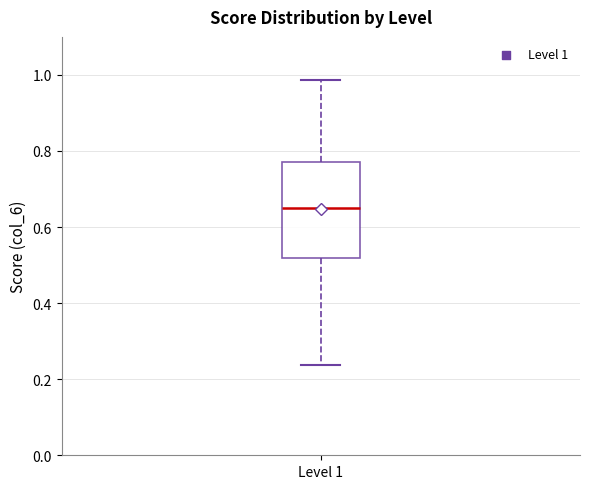

Read this box plot against the y-axis: the position of the median line, the range covered by the box, and the ends of both whiskers. The values are not printed on the chart, so give them approximately, as read against the axis.

median 0.66, box 0.52 to 0.78, whiskers 0.24 to 0.98